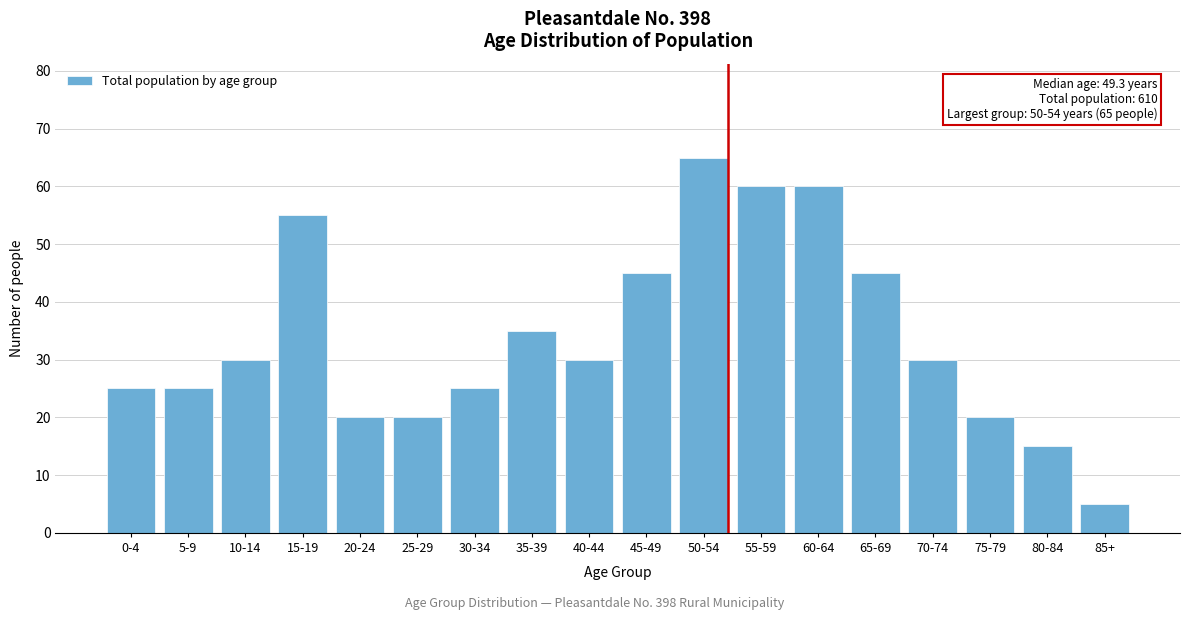

Reading left to right, list all the values displayed in this chart.

0-4=25	5-9=25	10-14=30	15-19=55	20-24=20	25-29=20	30-34=25	35-39=35	40-44=30	45-49=45	50-54=65	55-59=60	60-64=60	65-69=45	70-74=30	75-79=20	80-84=15	85+=5